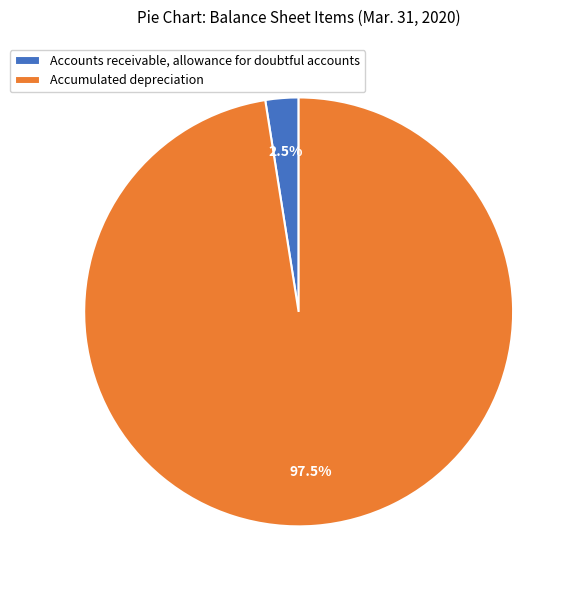

Is the sum of Accumulated depreciation and Accounts receivable, allowance for doubtful accounts greater than half?

Yes